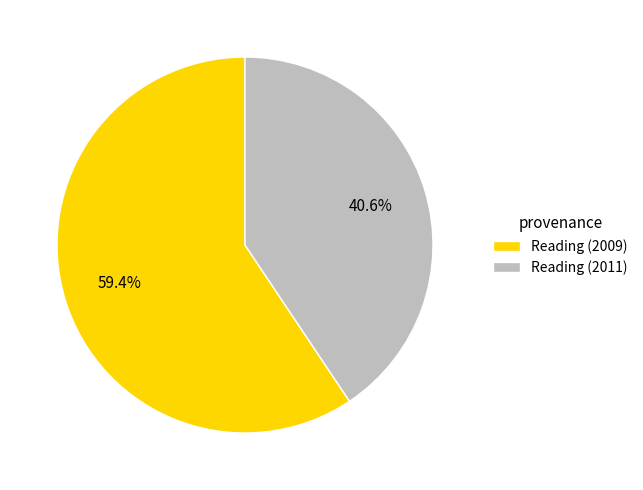

Rank the categories by value from lowest to highest.

Reading (2011), Reading (2009)